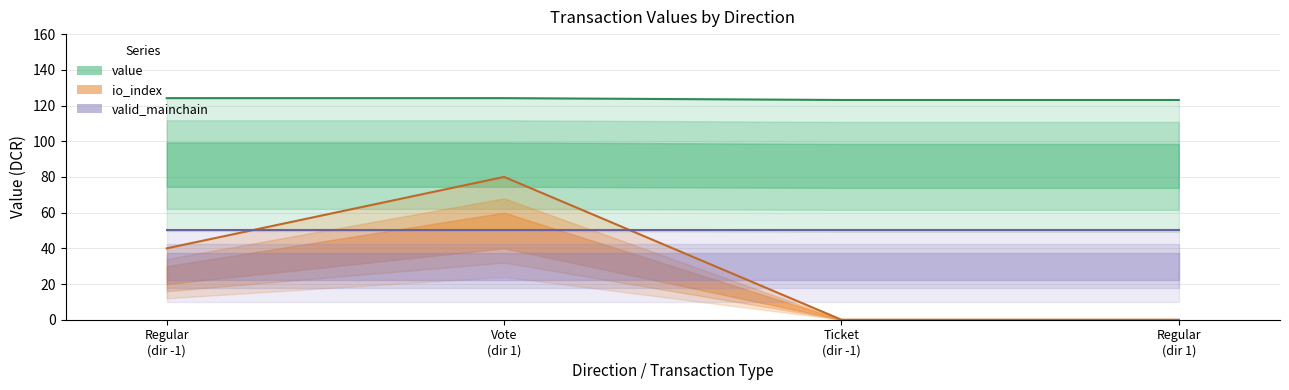

True or false: value and io_index intersect in this chart.

False